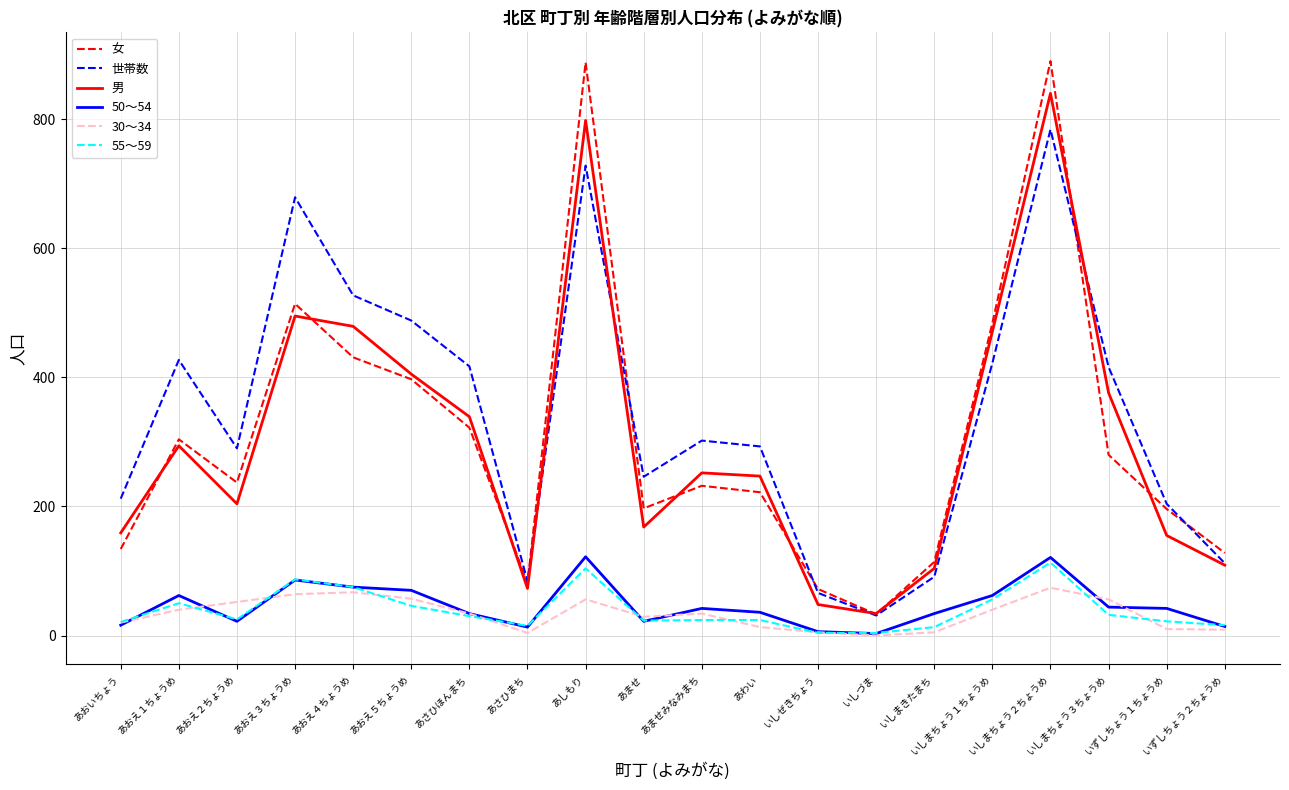

True or false: 50～54 has a value of 122 at あしもり.

True